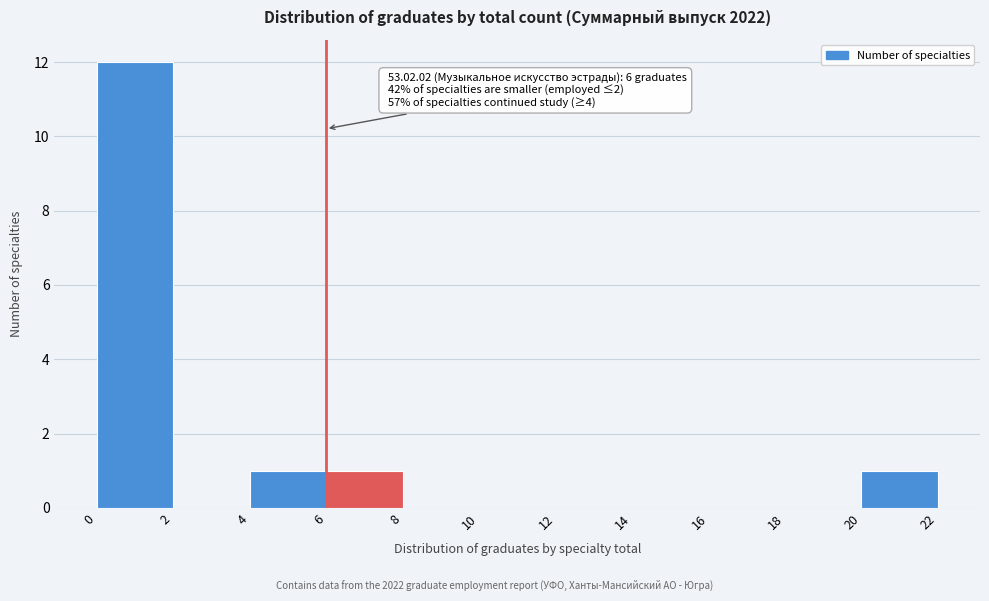

Over which range of the x-axis is the bar tallest?

0 to 2